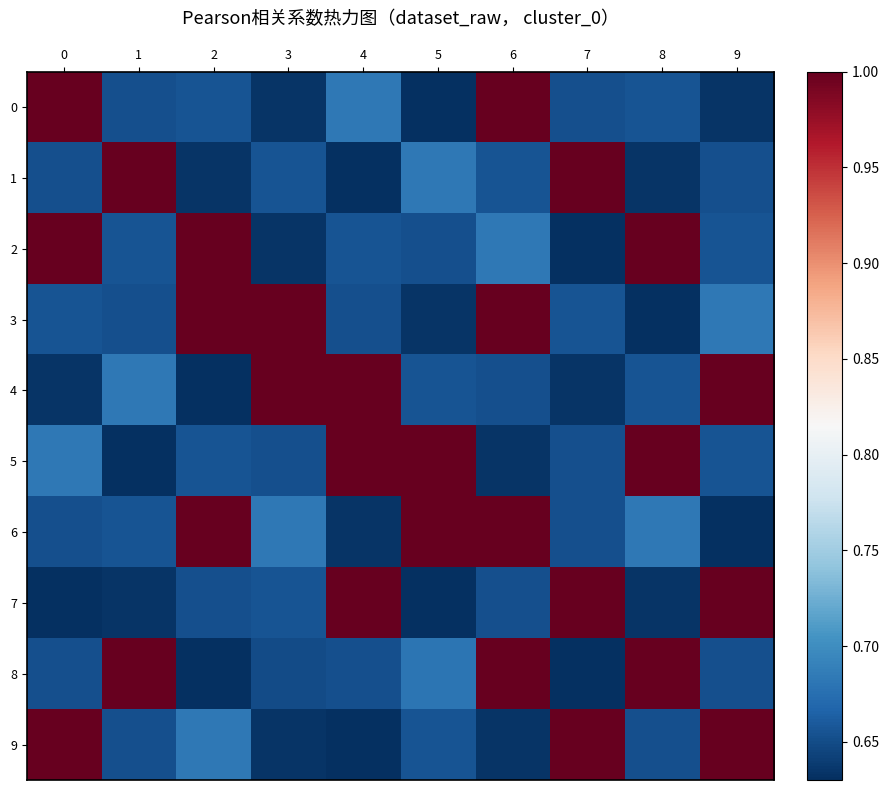

Reading right to left, what are all the values shown in this chart?

0: 9=0.6	8=0.7	7=0.7	6=1.0	5=0.6	4=0.7	3=0.6	2=0.7	1=0.7	0=1.0
1: 9=0.7	8=0.6	7=1.0	6=0.7	5=0.7	4=0.6	3=0.7	2=0.6	1=1.0	0=0.7
2: 9=0.7	8=1.0	7=0.6	6=0.7	5=0.7	4=0.7	3=0.6	2=1.0	1=0.7	0=1.0
3: 9=0.7	8=0.6	7=0.7	6=1.0	5=0.6	4=0.7	3=1.0	2=1.0	1=0.7	0=0.7
4: 9=1.0	8=0.7	7=0.6	6=0.7	5=0.7	4=1.0	3=1.0	2=0.6	1=0.7	0=0.6
5: 9=0.7	8=1.0	7=0.7	6=0.6	5=1.0	4=1.0	3=0.7	2=0.7	1=0.6	0=0.7
6: 9=0.6	8=0.7	7=0.7	6=1.0	5=1.0	4=0.6	3=0.7	2=1.0	1=0.7	0=0.7
7: 9=1.0	8=0.6	7=1.0	6=0.7	5=0.6	4=1.0	3=0.7	2=0.7	1=0.6	0=0.6
8: 9=0.7	8=1.0	7=0.6	6=1.0	5=0.7	4=0.7	3=0.7	2=0.6	1=1.0	0=0.7
9: 9=1.0	8=0.7	7=1.0	6=0.6	5=0.7	4=0.6	3=0.6	2=0.7	1=0.7	0=1.0